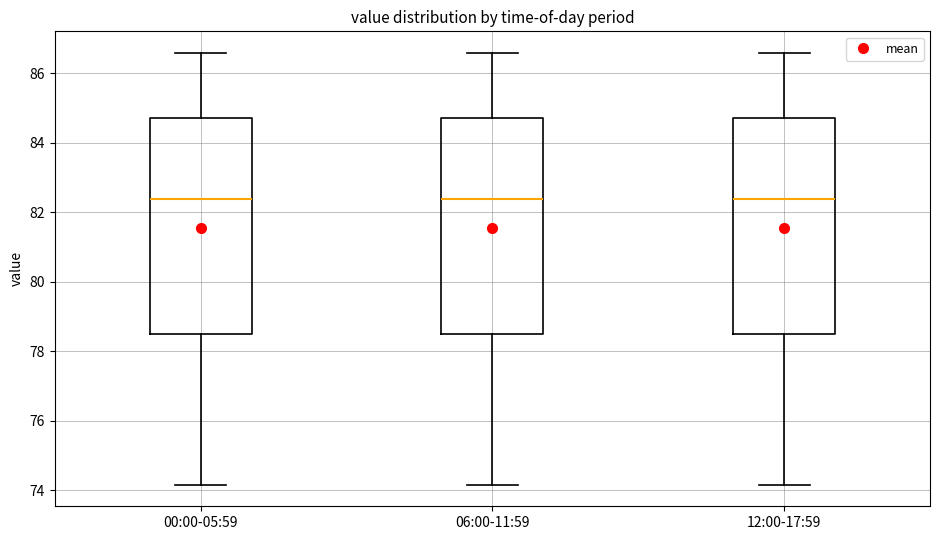

Reading left to right, read every box against the y-axis: the position of its median line, the range the box covers, and the ends of its whiskers. The values are not printed on the chart, so give them approximately, as read against the axis.

00:00-05:59: median 82.4, box 78.4 to 84.8, whiskers 74.2 to 86.6
06:00-11:59: median 82.4, box 78.4 to 84.8, whiskers 74.2 to 86.6
12:00-17:59: median 82.4, box 78.4 to 84.8, whiskers 74.2 to 86.6